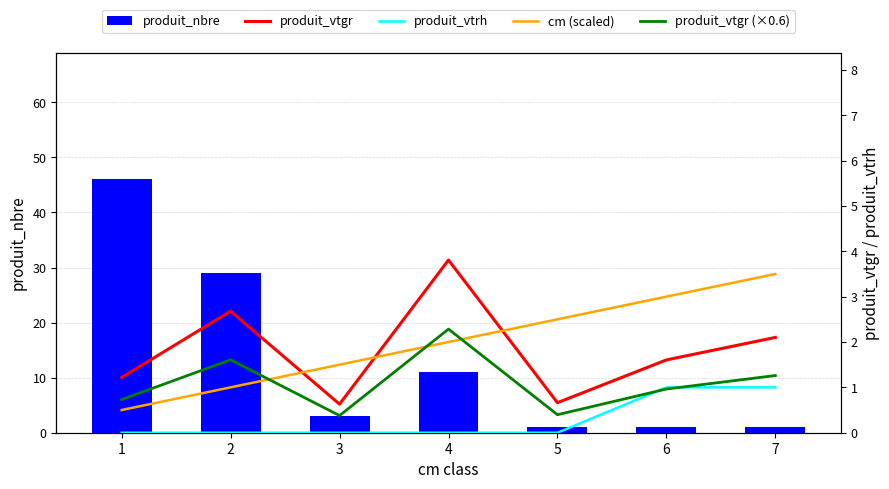

Which series has the largest total across all categories?

produit_nbre